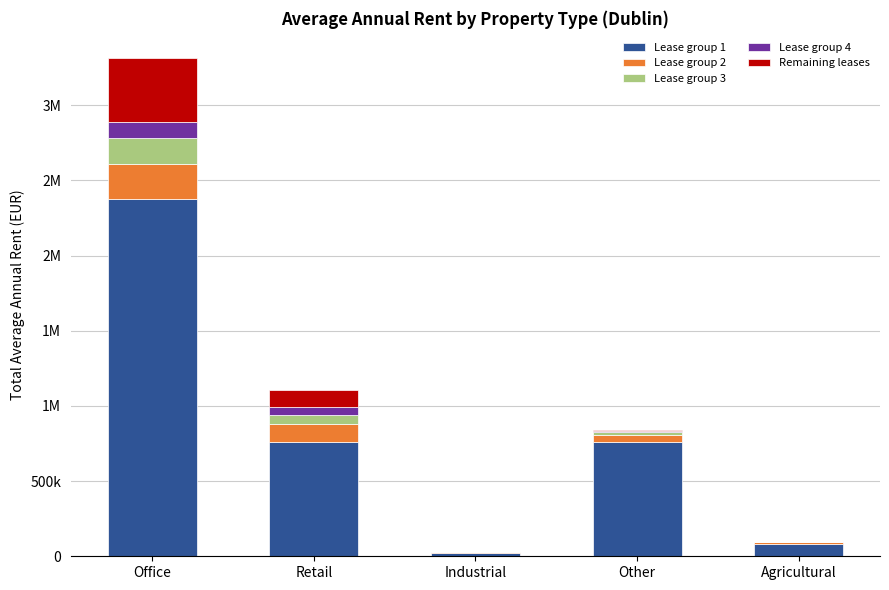

Are the bars horizontal?

No